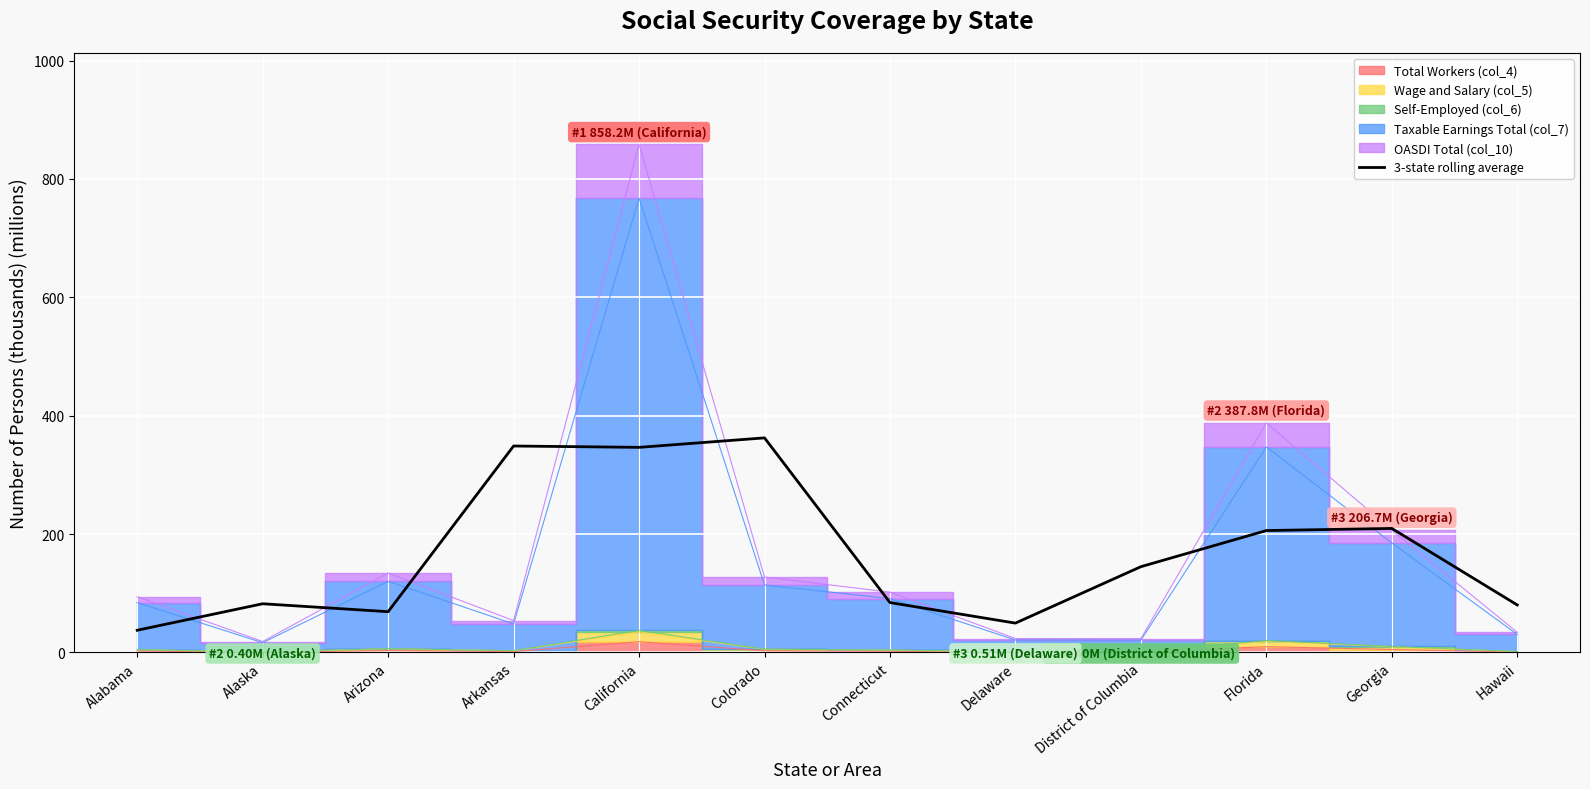

Is it true that 3-state rolling average equals 144.9 at District of Columbia?

True